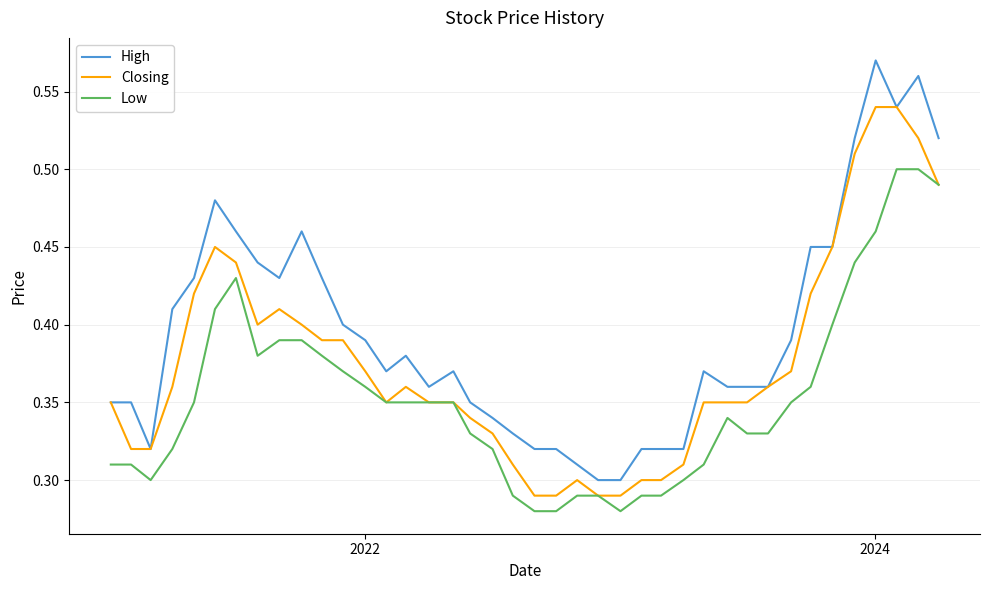

At how many categories does at least one series exceed 0?

40